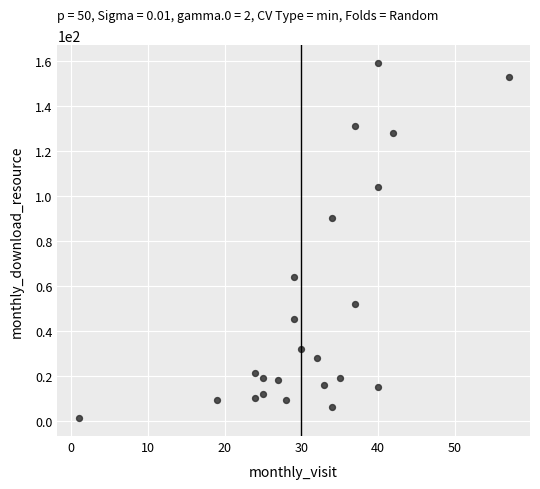

What Y value in the scatter plot is closest to 80?

90